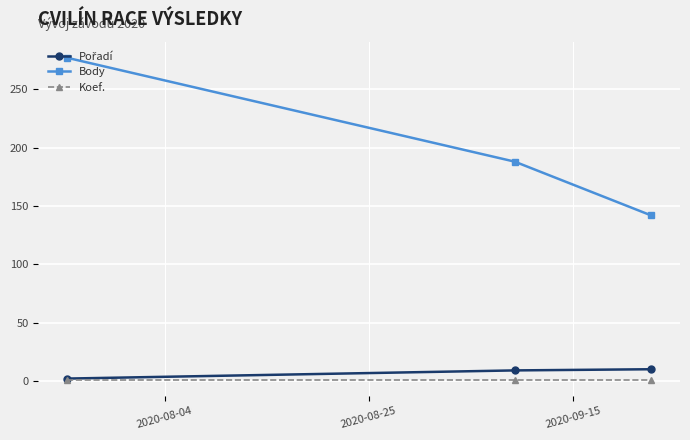

What is the maximum value shown in the chart?

277